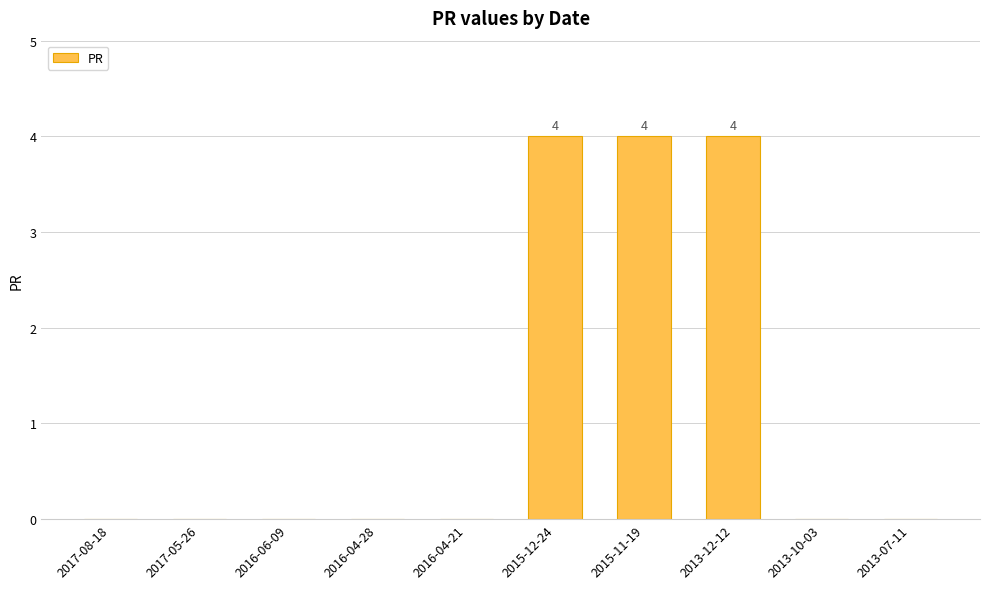

How many categories are shown in the chart?

10